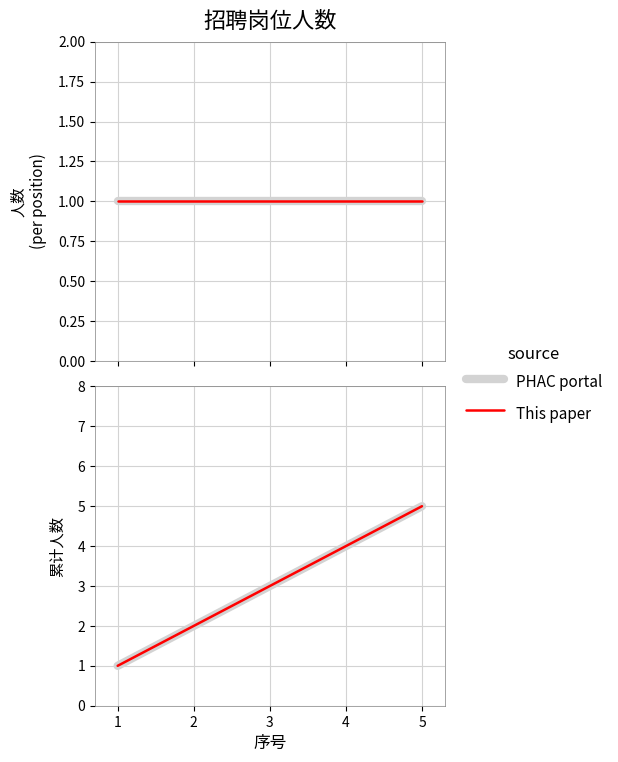

True or false: PHAC portal and This paper cross at least once.

False